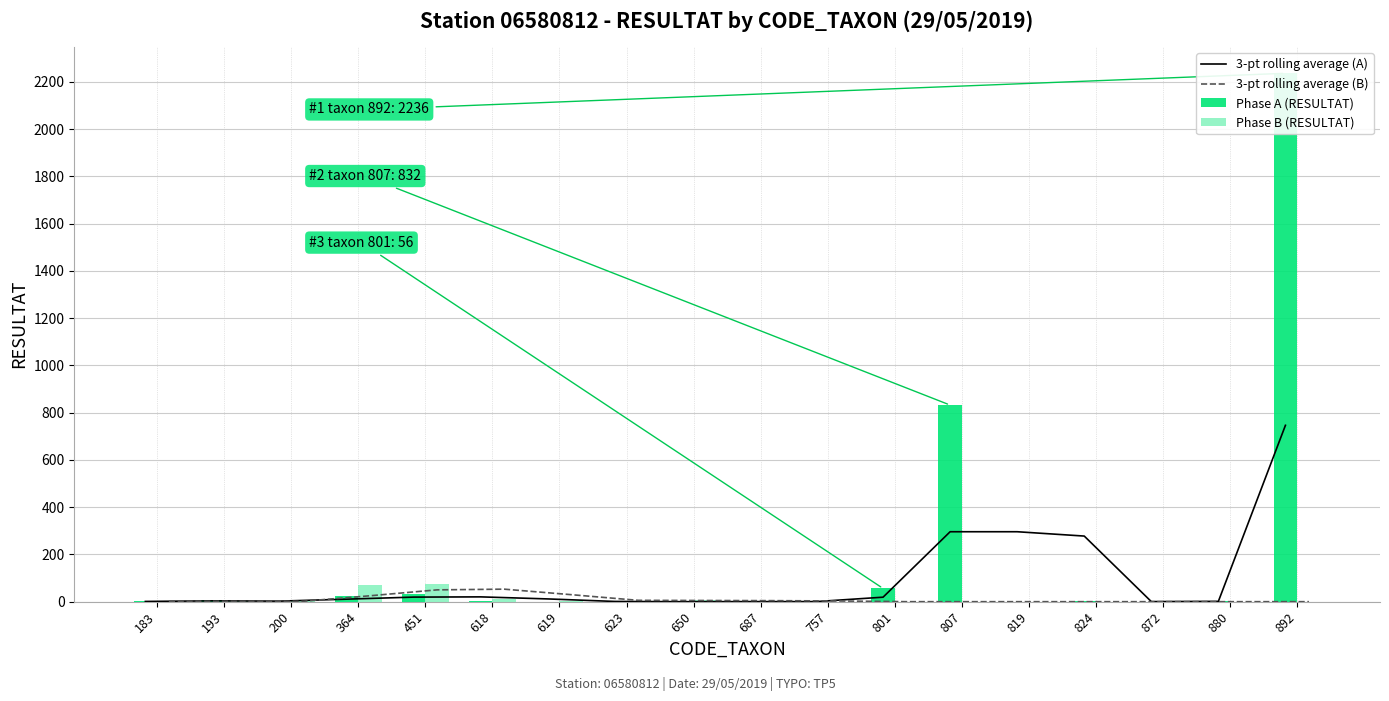

What is the difference between the 3-pt rolling average (A) values at 623 and 824?

276.7